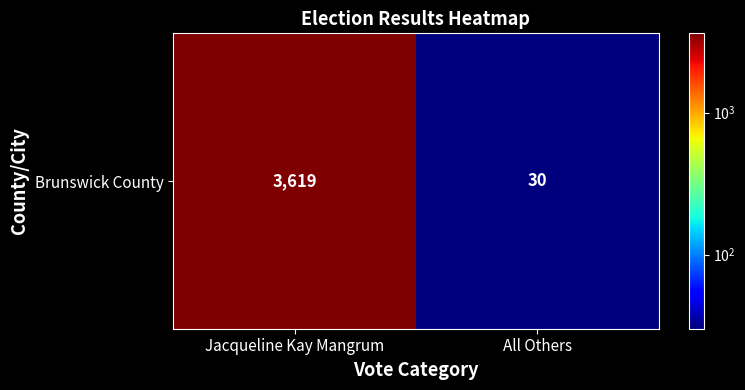

Where is the data nearest to the value 1824?

All Others